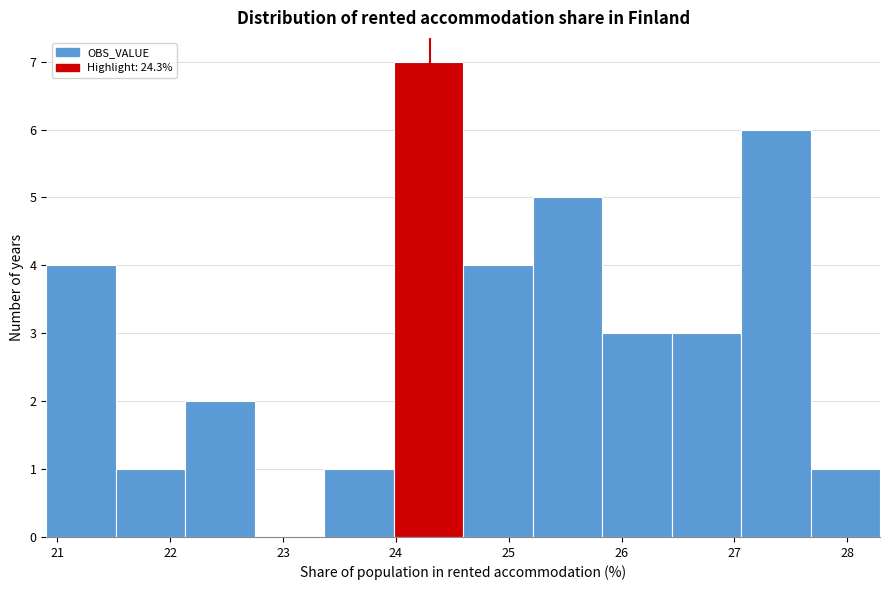

Which range on the x-axis has the tallest bar?

24.0 to 24.6